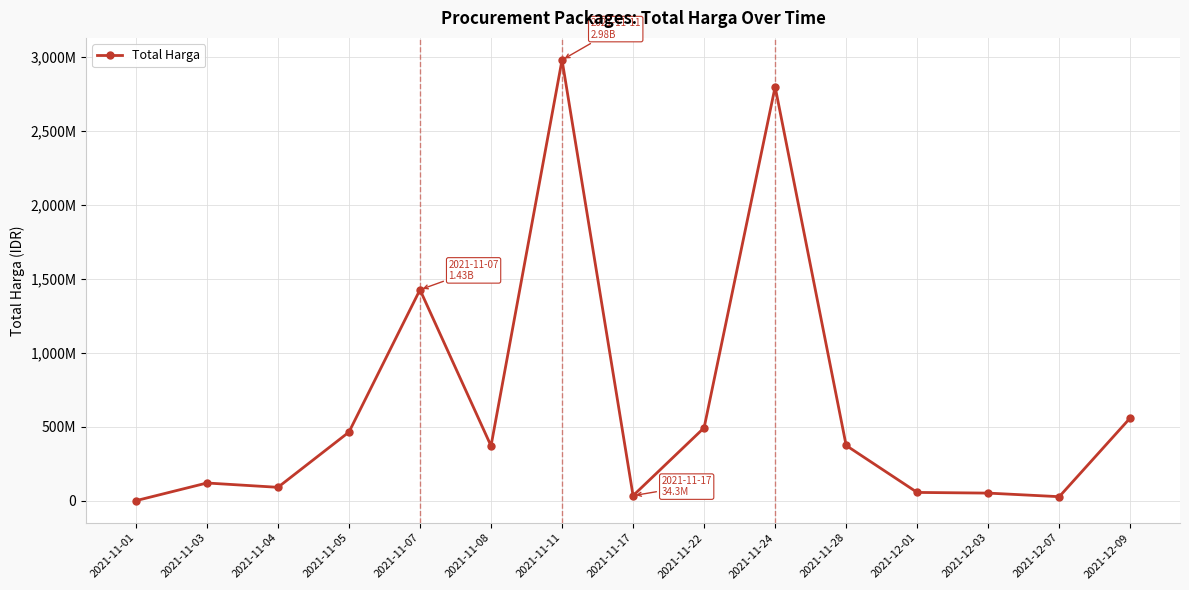

Is this an area chart (filled region under the line)?

No